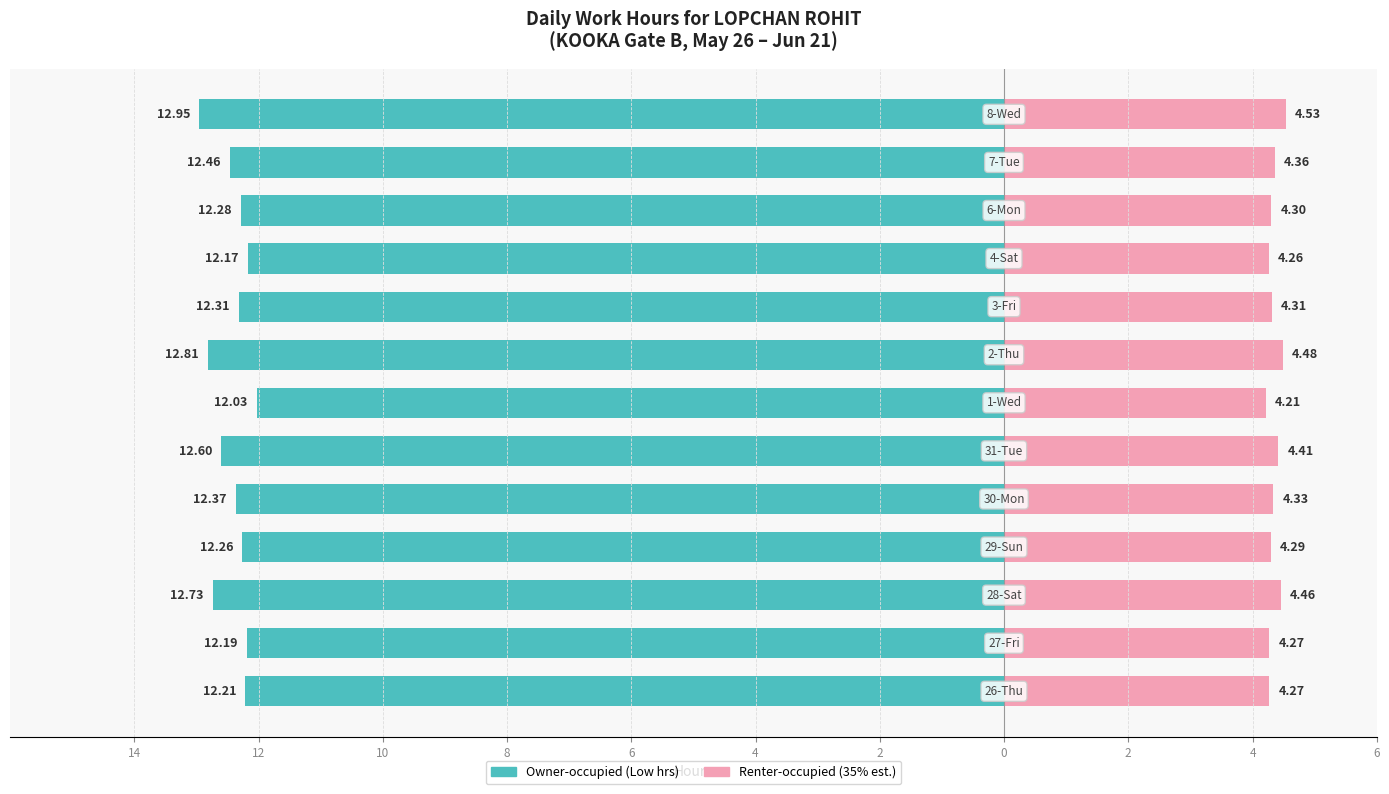

Reading right to left, list all the values displayed in this chart.

Owner-occupied: -12.9	-12.5	-12.3	-12.2	-12.3	-12.8	-12.0	-12.6	-12.4	-12.3	-12.7	-12.2	-12.2
Renter-occupied: 4.5	4.4	4.3	4.3	4.3	4.5	4.2	4.4	4.3	4.3	4.5	4.3	4.3